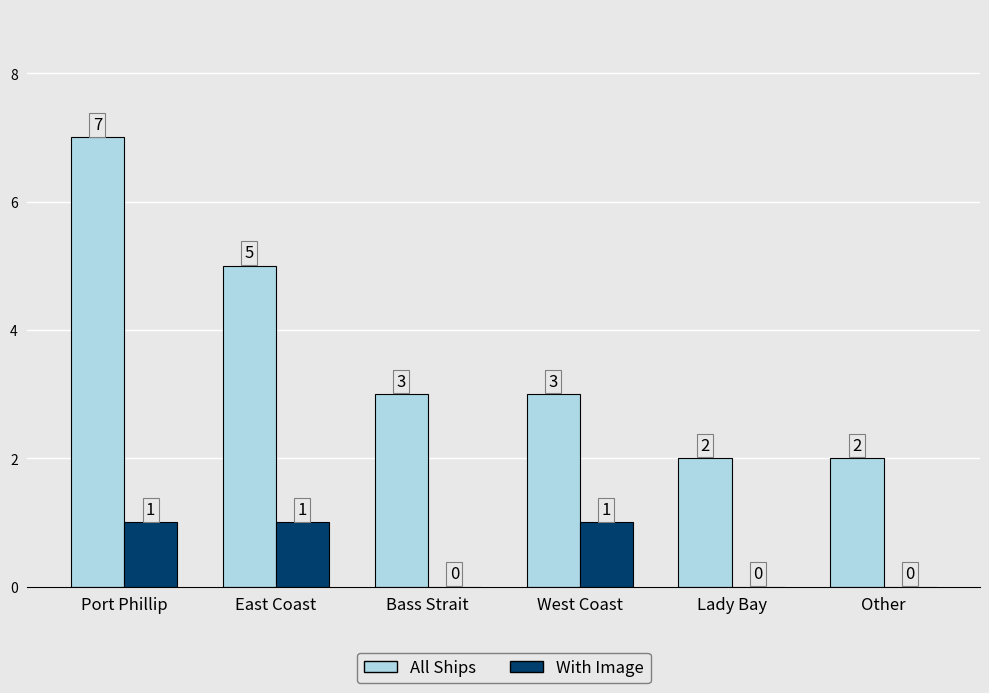

How many With Image values are between 0 and 1?

6